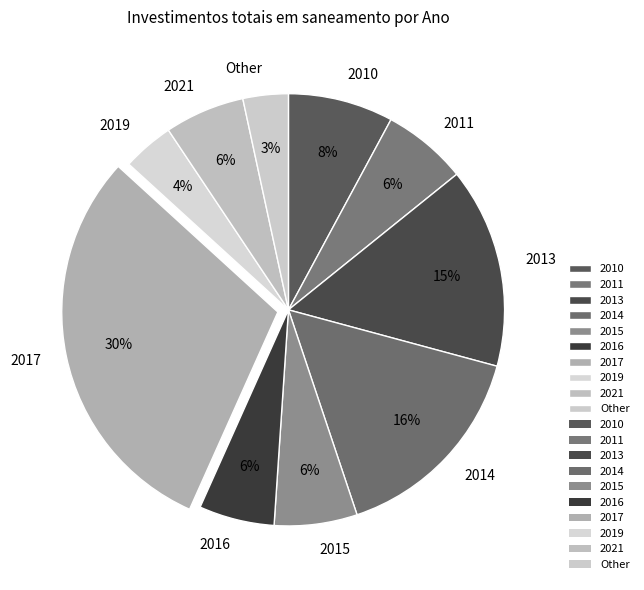

Is it true that 2011 is 6% of the pie?

True